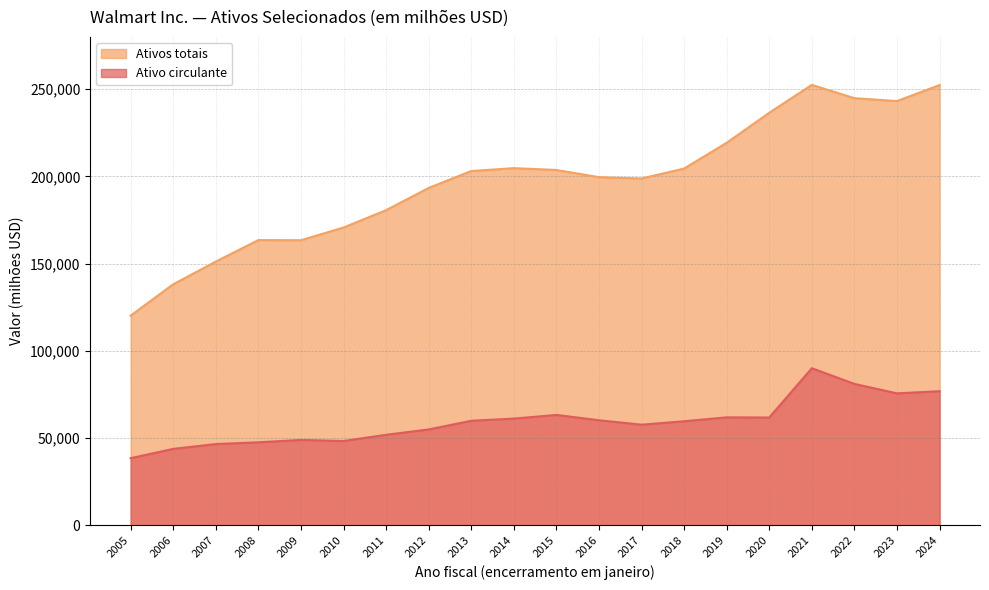

At which label is Ativos totais closest to 186359?

2011